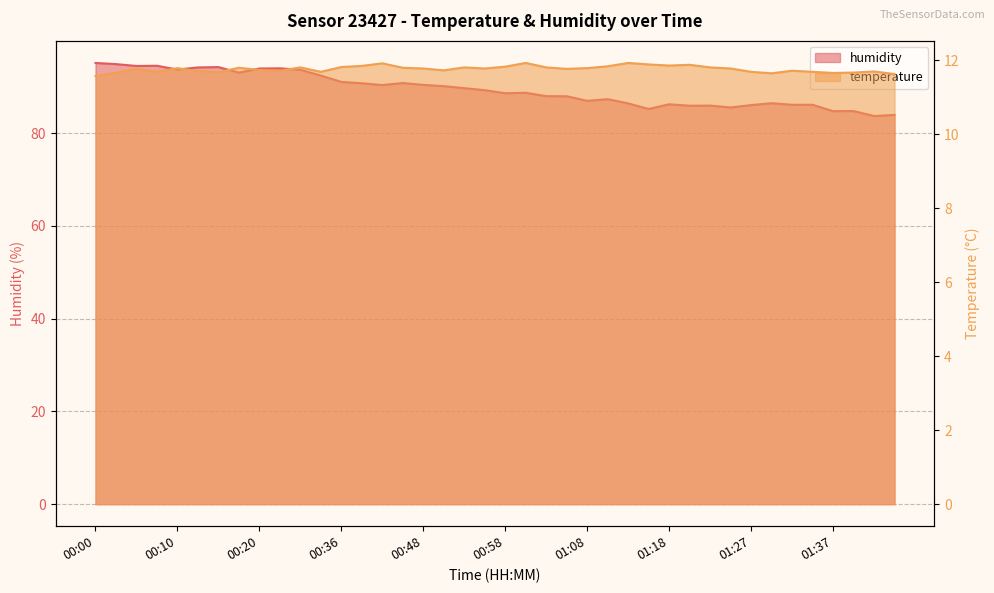

What is the difference between the highest and lowest values at 01:45?

72.3